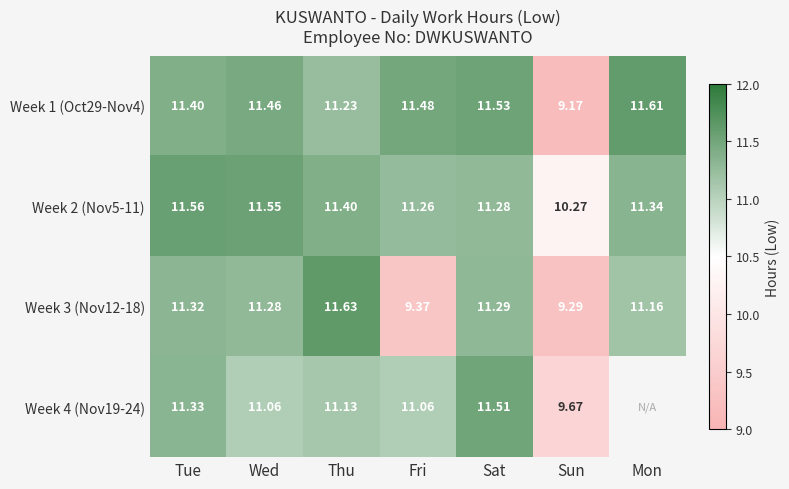

What is the difference between the maximum and minimum values in the Week 2 (Nov5-11) series?

1.3